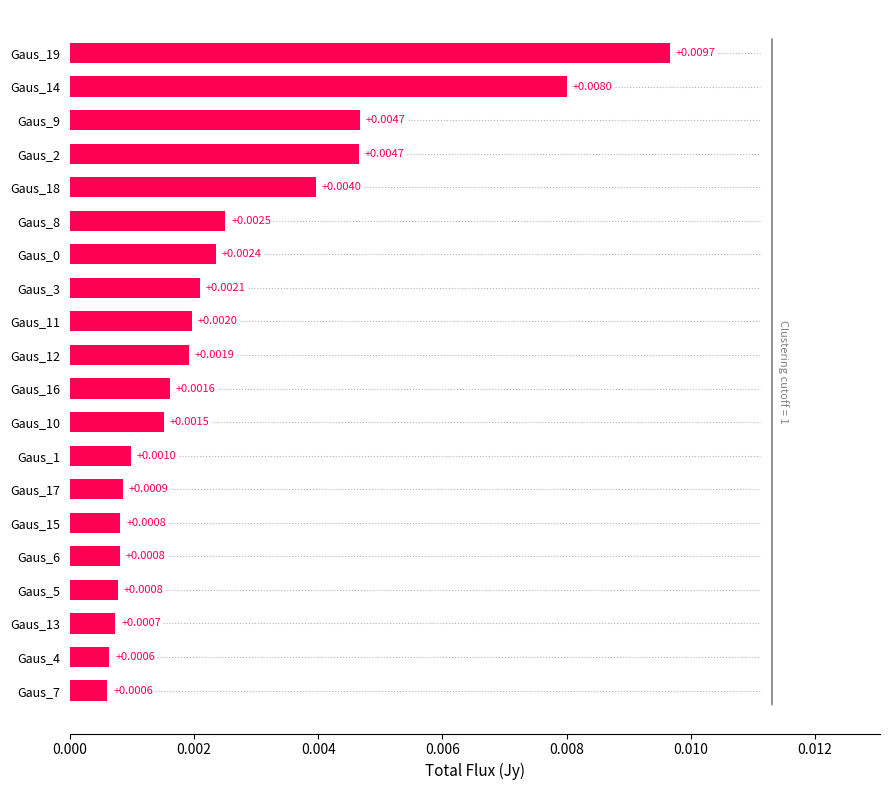

Between Gaus_7 and Gaus_17, which is larger?

Gaus_17